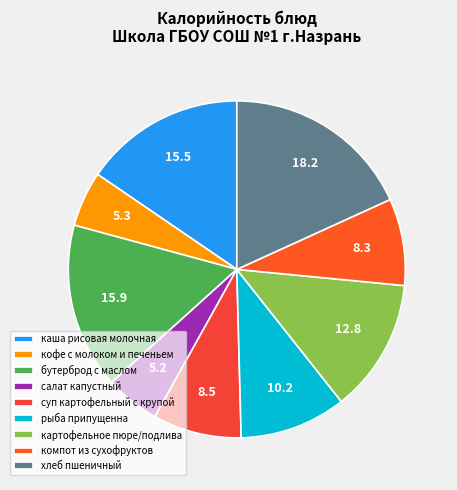

What is the ratio of the value at картофельное пюре/подлива to the value at компот из сухофруктов?

1.5